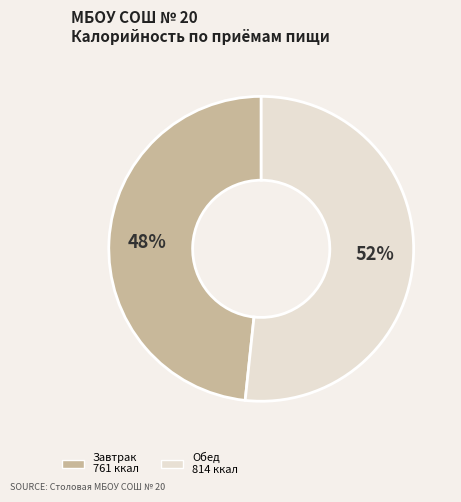

Is there a majority slice in this chart?

Yes